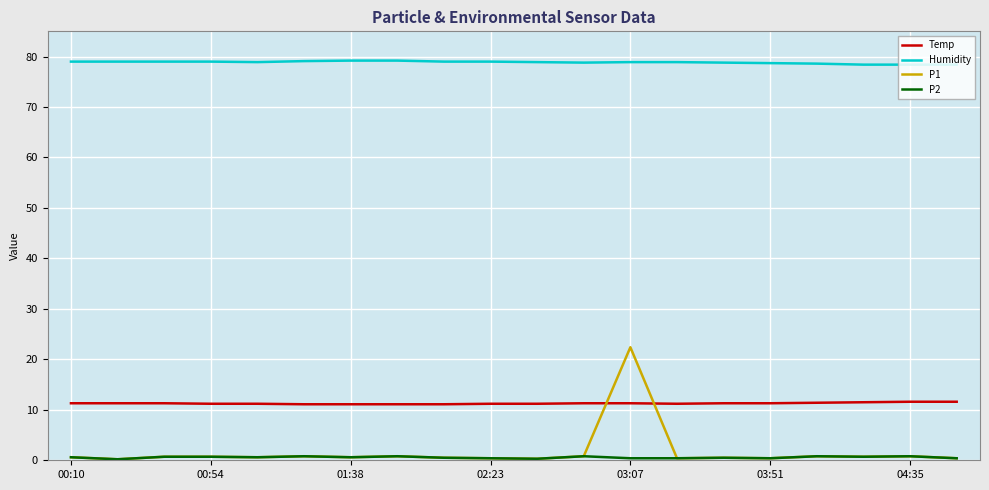

How many lines are shown in the chart?

4